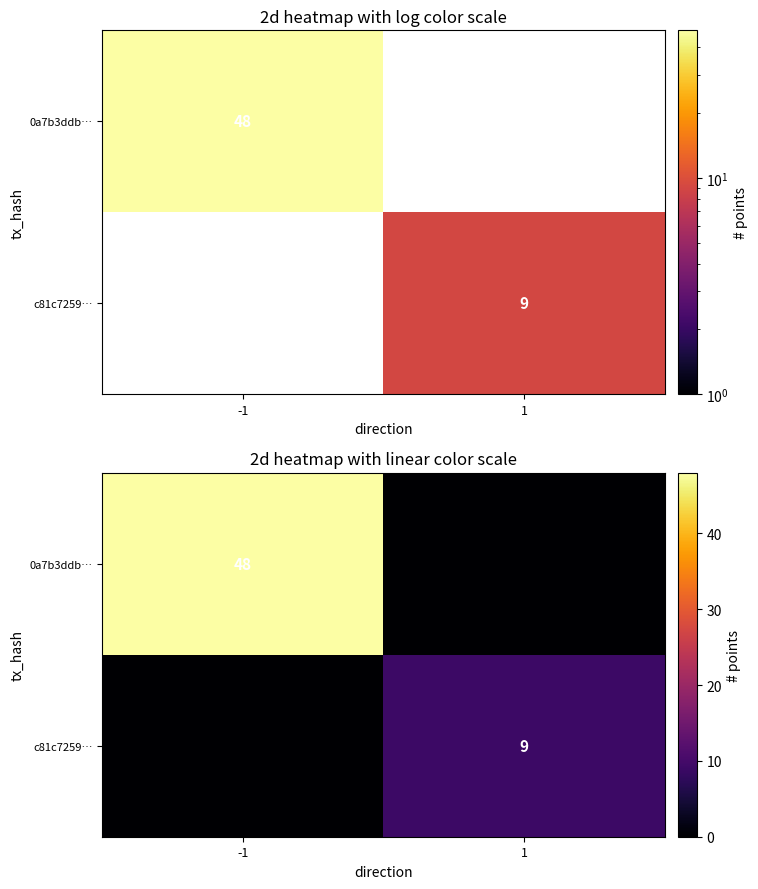

The value of c81c7259… at 1 is 12. True or false?

False